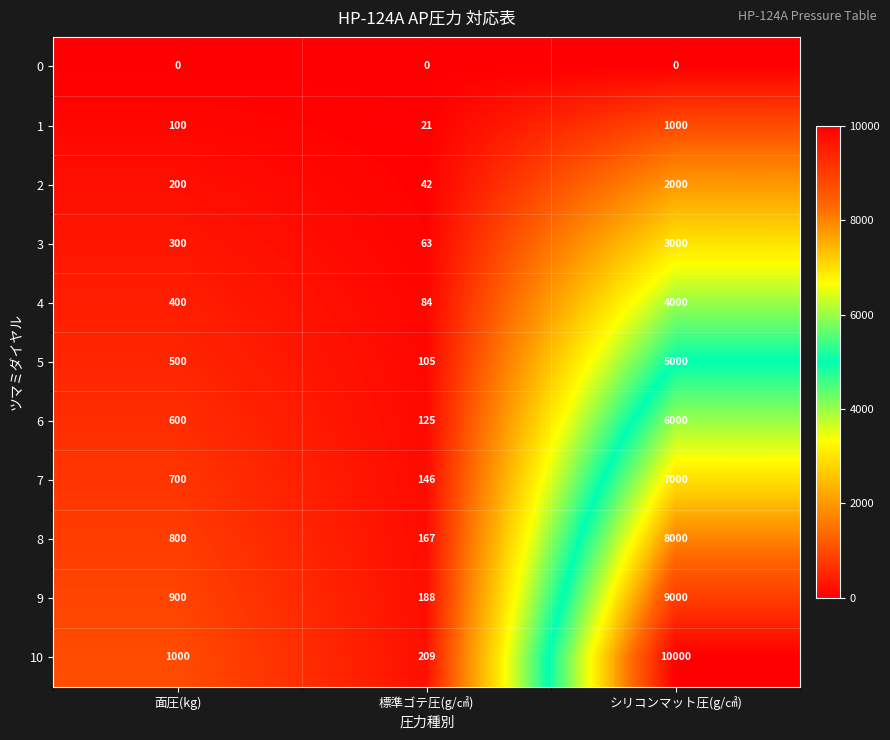

At how many categories does at least one series exceed 4344?

1